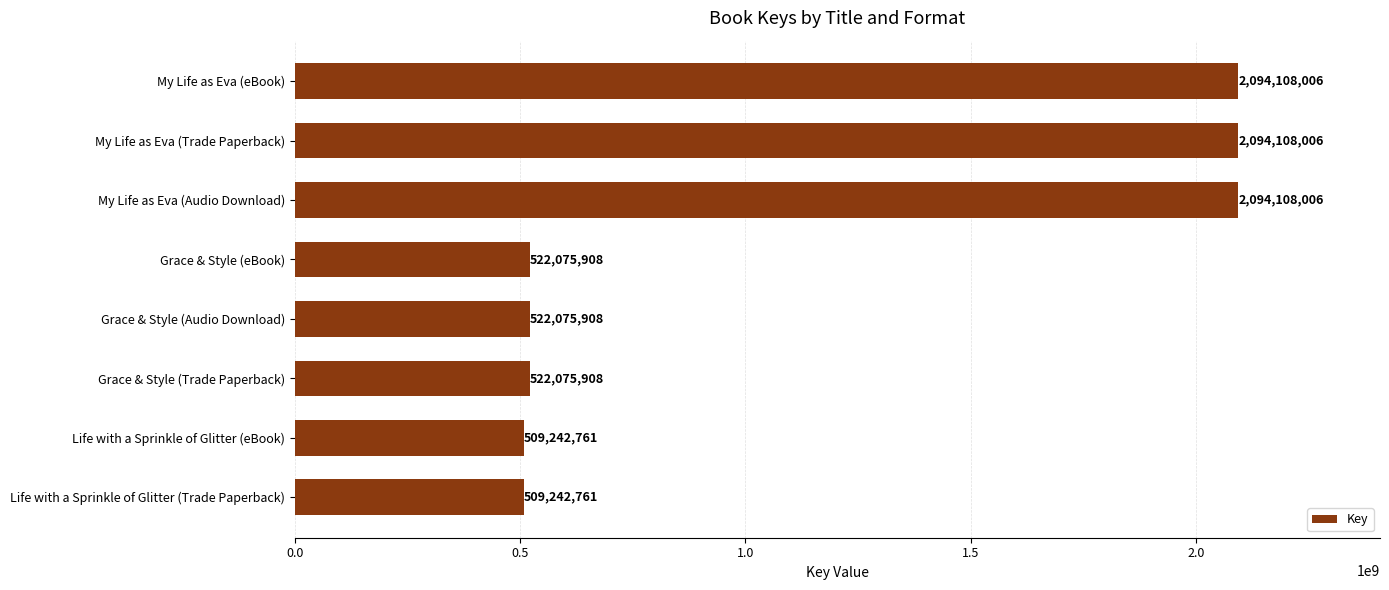

Does the chart contain stacked bars?

No